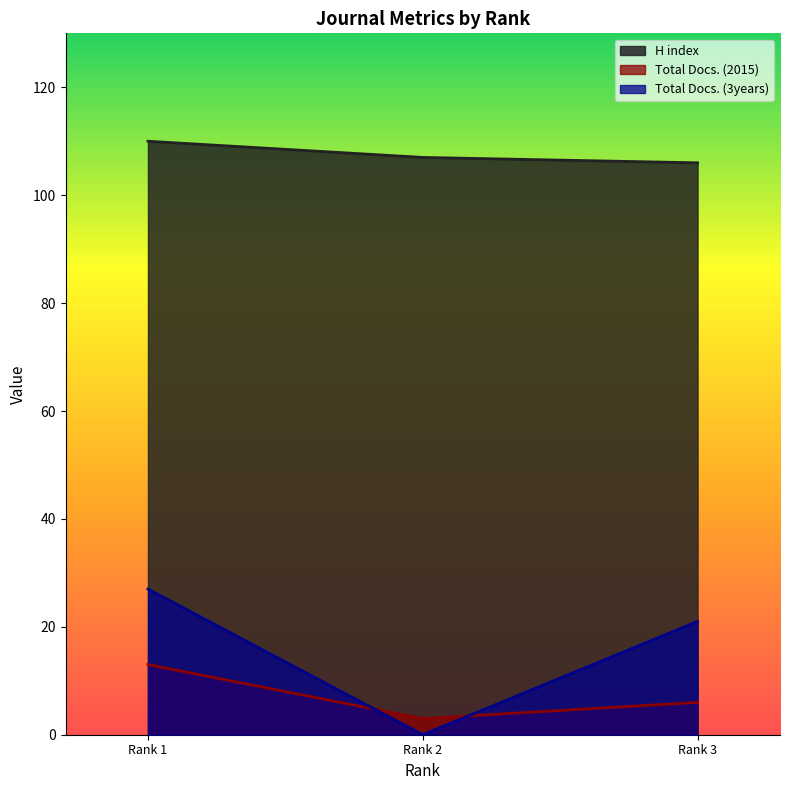

Does the chart have visible grid lines?

No